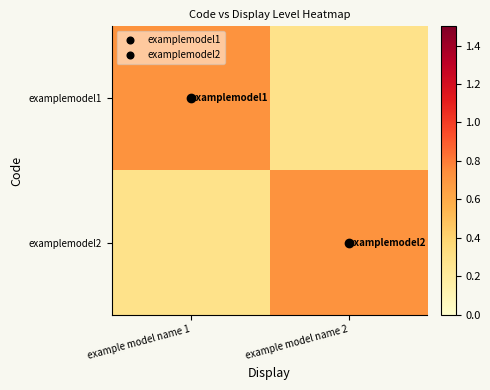

Count the number of data series in this chart.

2